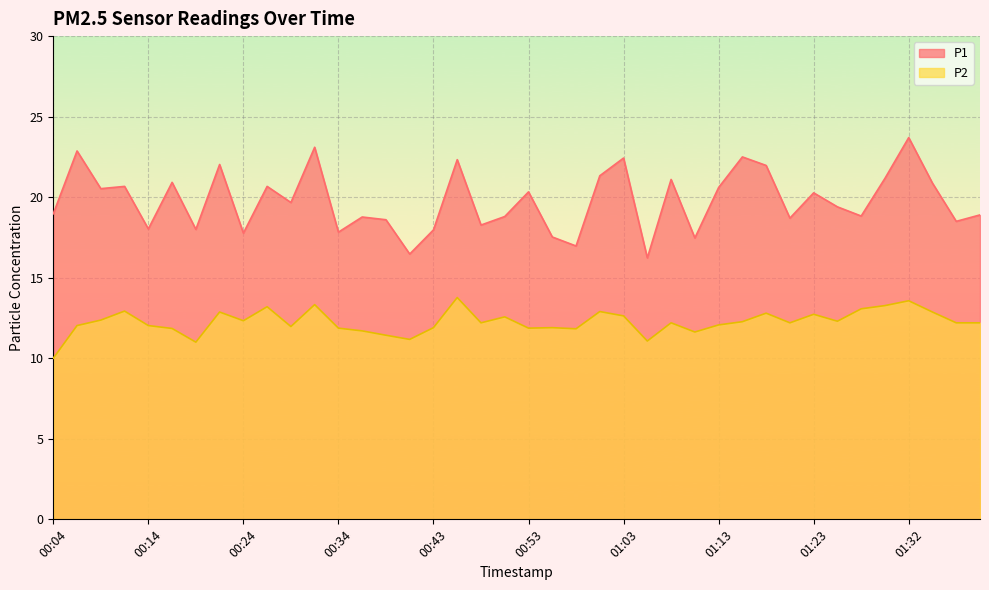

True or false: P2 has a value of 16.1 at 00:29.

False